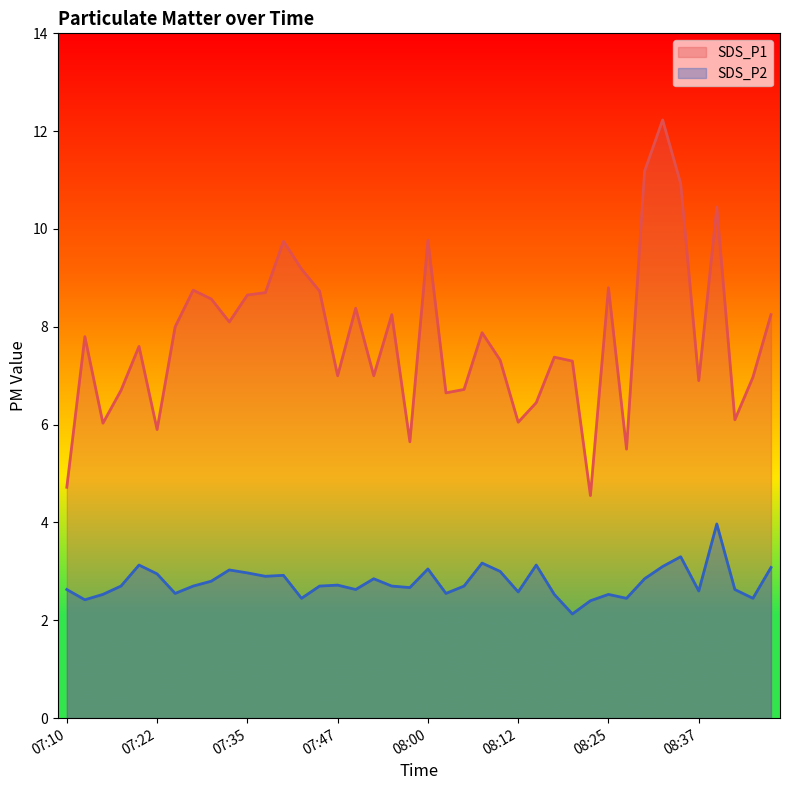

What is the label of the 36th point from the left?

08:37